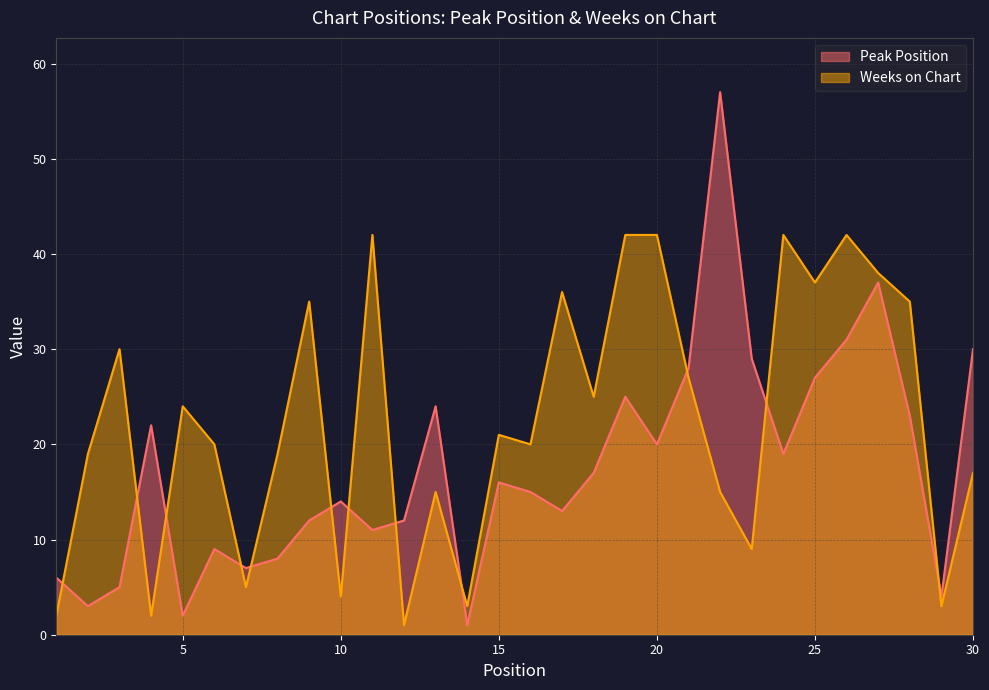

Reading right to left, list all the values displayed in this chart.

Peak Position: 30=30	29=4	28=23	27=37	26=31	25=27	24=19	23=29	22=57	21=28	20=20	19=25	18=17	17=13	16=15	15=16	14=1	13=24	12=12	11=11	10=14	9=12	8=8	7=7	6=9	5=2	4=22	3=5	2=3	1=6
Weeks on Chart: 30=17	29=3	28=35	27=38	26=42	25=37	24=42	23=9	22=15	21=27	20=42	19=42	18=25	17=36	16=20	15=21	14=3	13=15	12=1	11=42	10=4	9=35	8=19	7=5	6=20	5=24	4=2	3=30	2=19	1=2